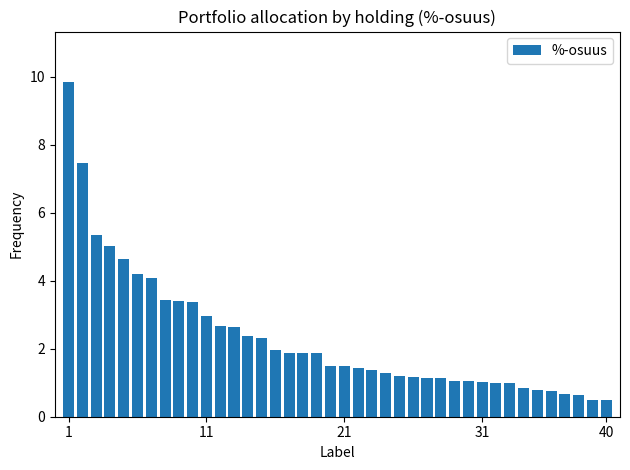

What is the sum of all values?

93.0